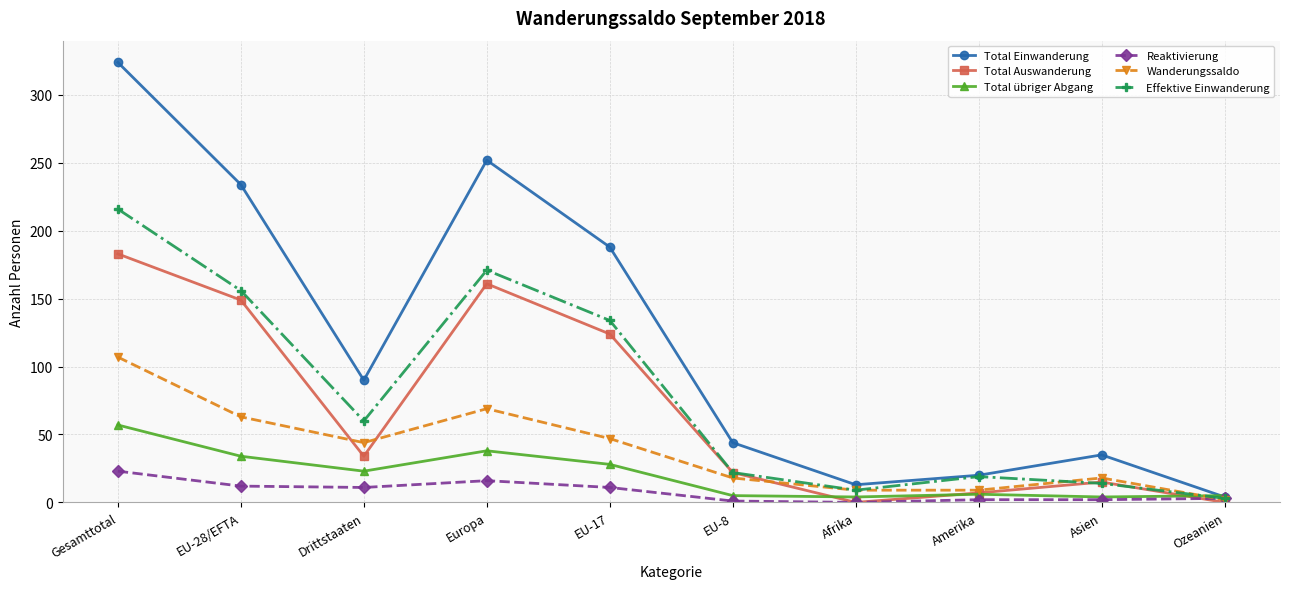

At how many categories does at least one series exceed 53?

5